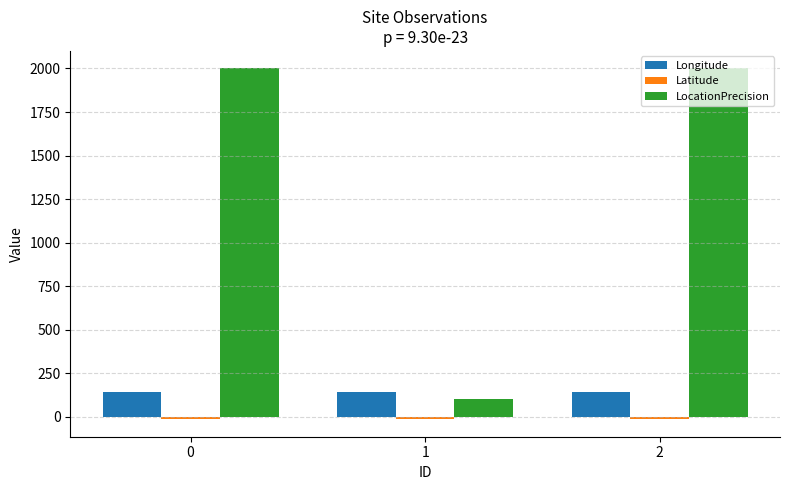

Is the value of Longitude at 0 greater than the value of LocationPrecision at 0?

No